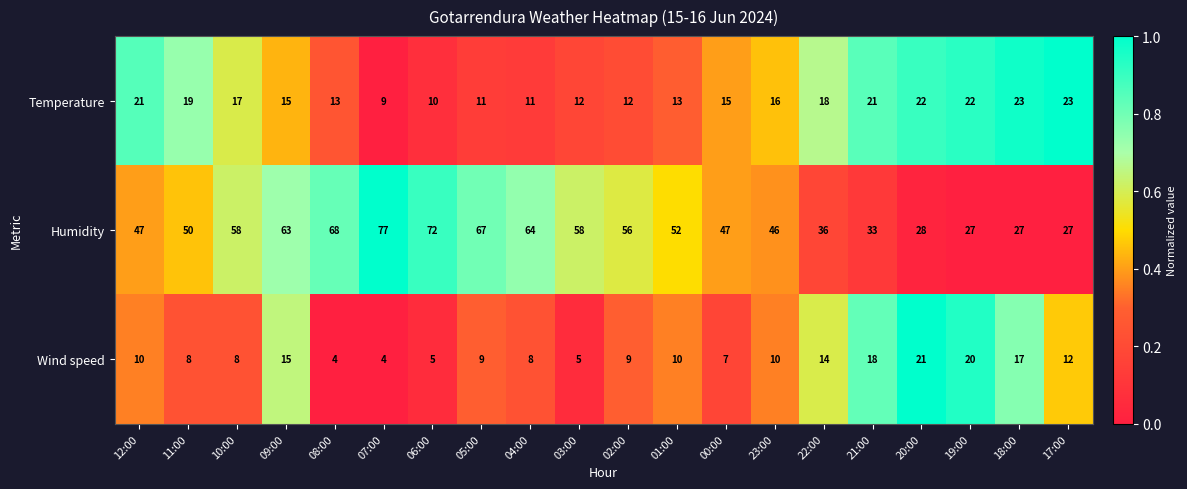

Where does the Temperature series first go above 16?

12:00